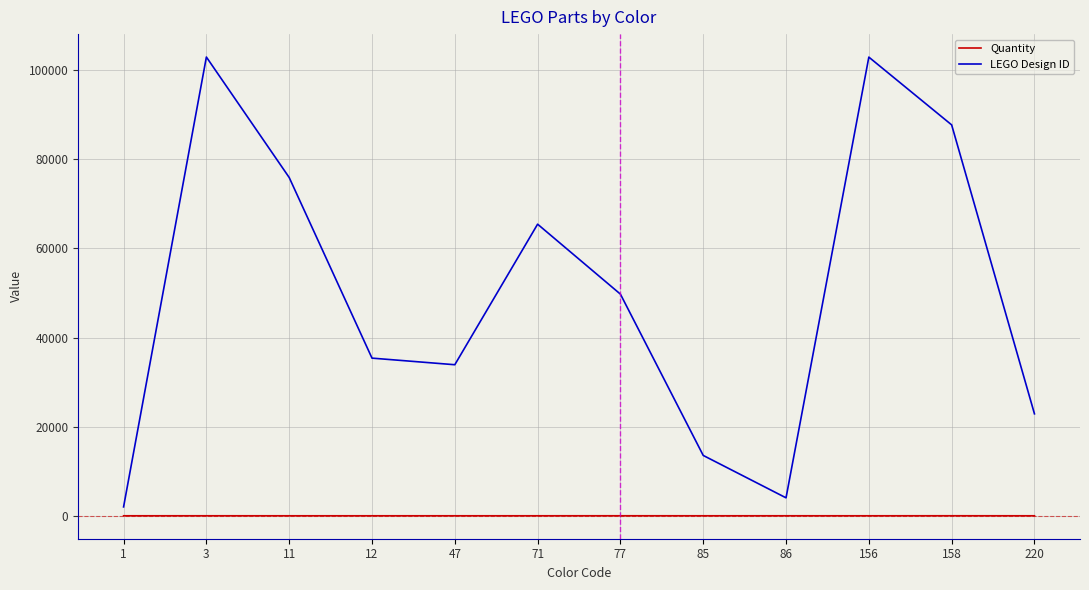

Does the chart have visible grid lines?

Yes